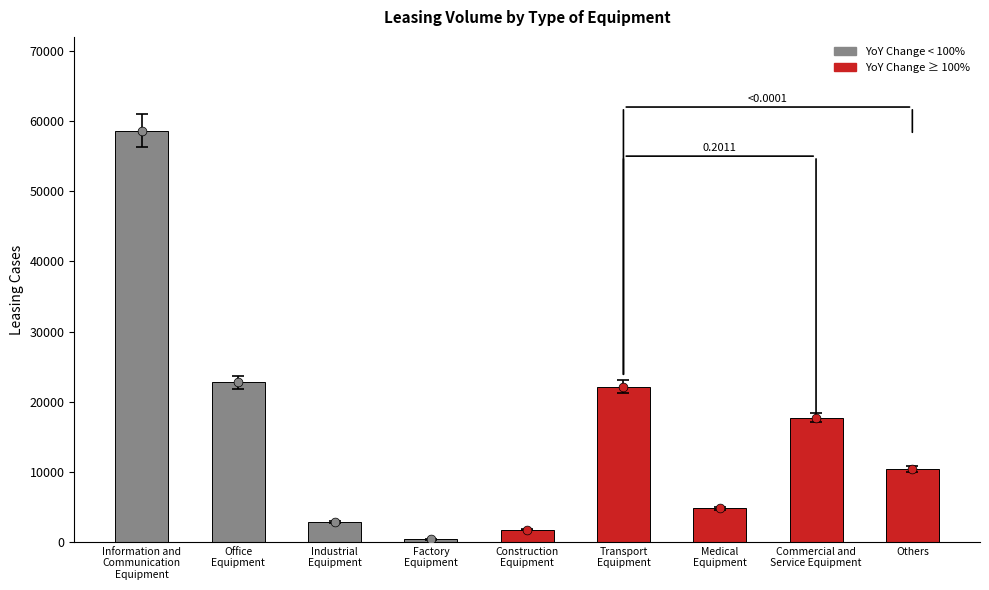

What is the change in value from Industrial
Equipment to Transport
Equipment?

+19330